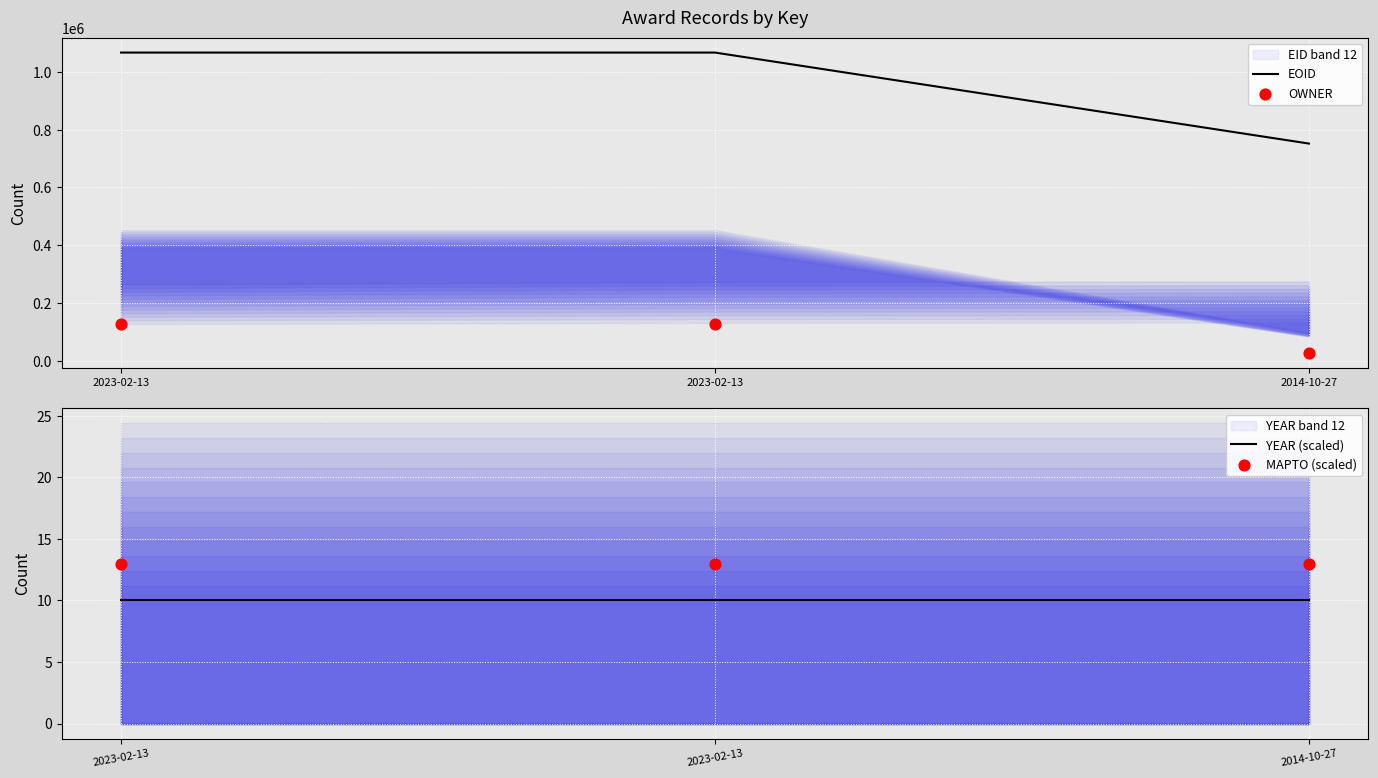

What are all the series names shown in the legend?

EOID, OWNER, YEAR (scaled), MAPTO (scaled)